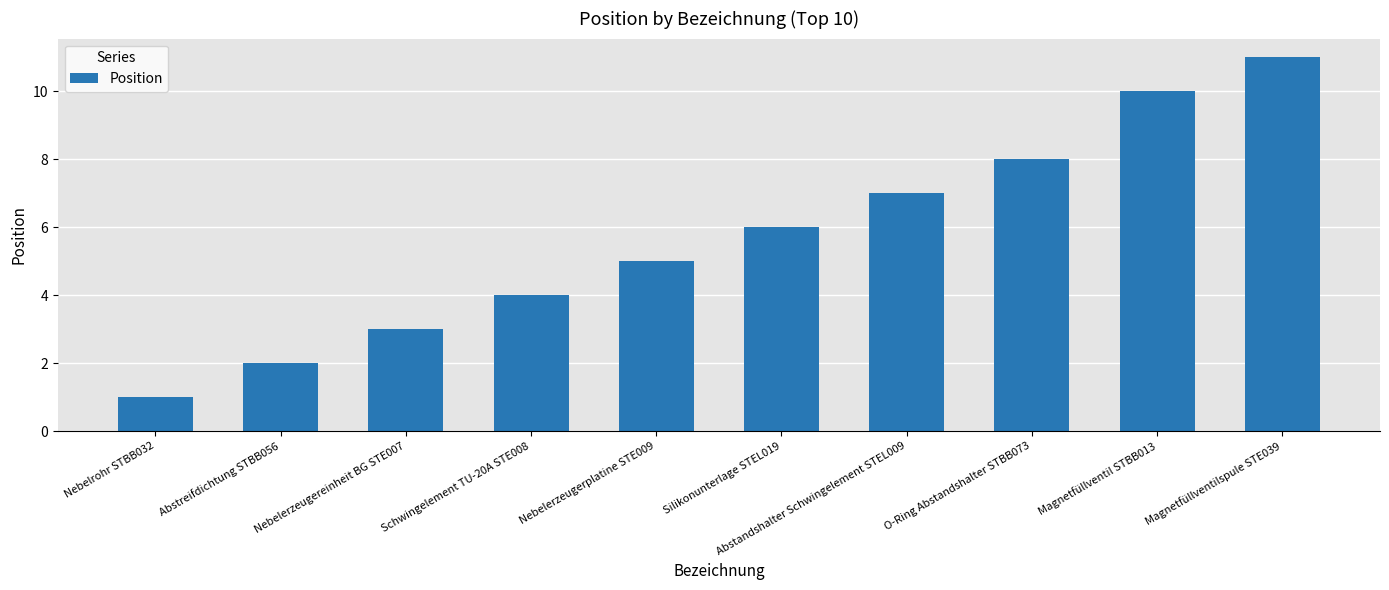

What is the greatest value displayed?

11